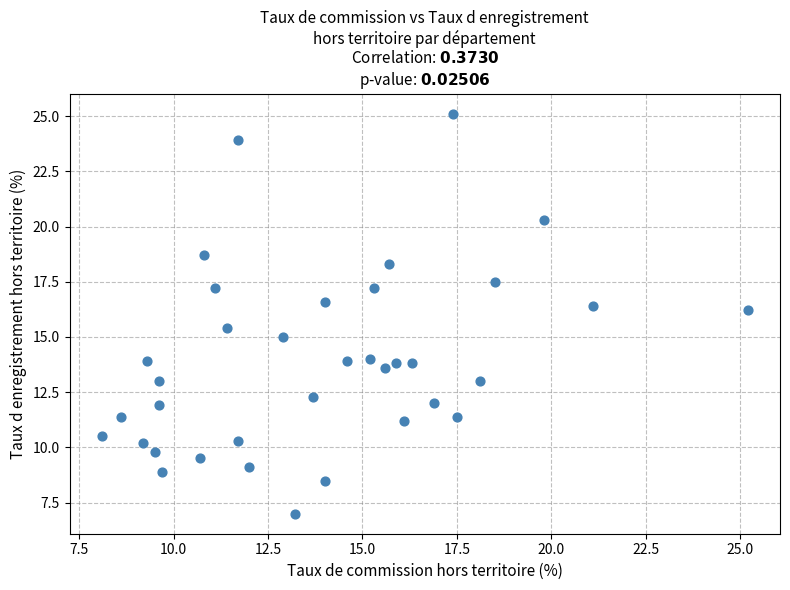

What Y value in the scatter plot is closest to 16?

16.2